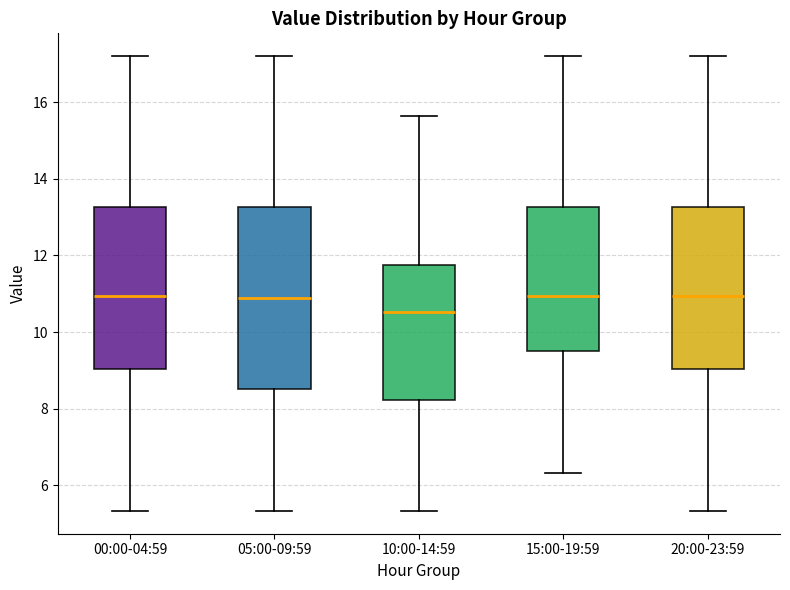

Where is the lower edge of the box for 20:00-23:59 on the y-axis? The values are not printed on the chart, so give them approximately, as read against the axis.

9.0